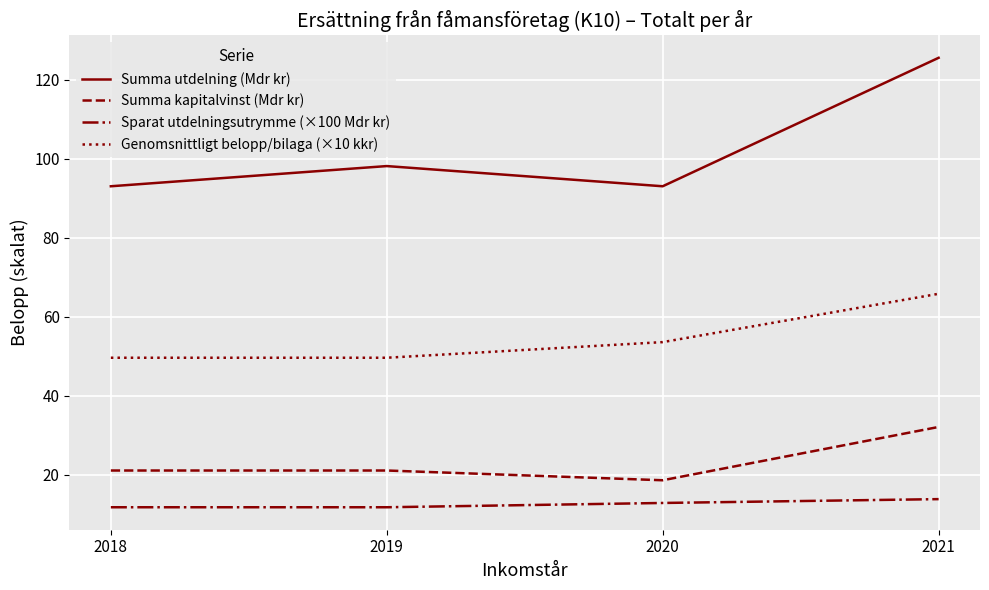

True or false: Sparat utdelningsutrymme (×100 Mdr kr) and Summa kapitalvinst (Mdr kr) cross at least once.

False